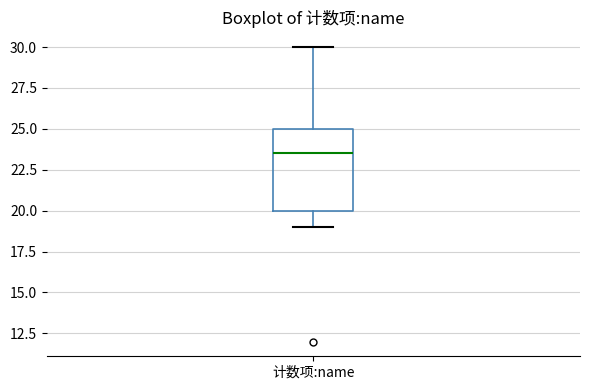

Read this box plot against the y-axis: the position of the median line, the range covered by the box, and the ends of both whiskers. The values are not printed on the chart, so give them approximately, as read against the axis.

median 23.5, box 20.0 to 25.0, whiskers 19.0 to 30.0